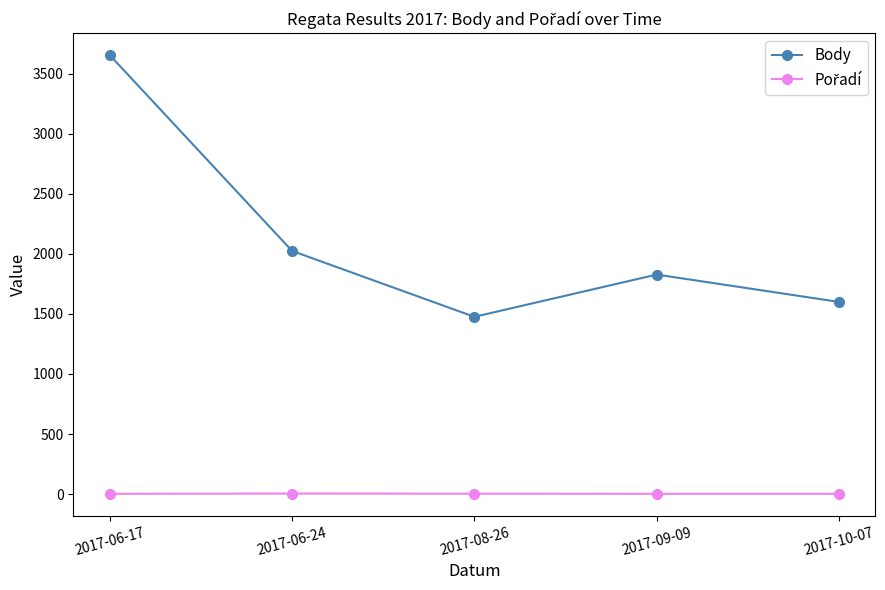

At which label does Body reach its minimum?

2017-08-26